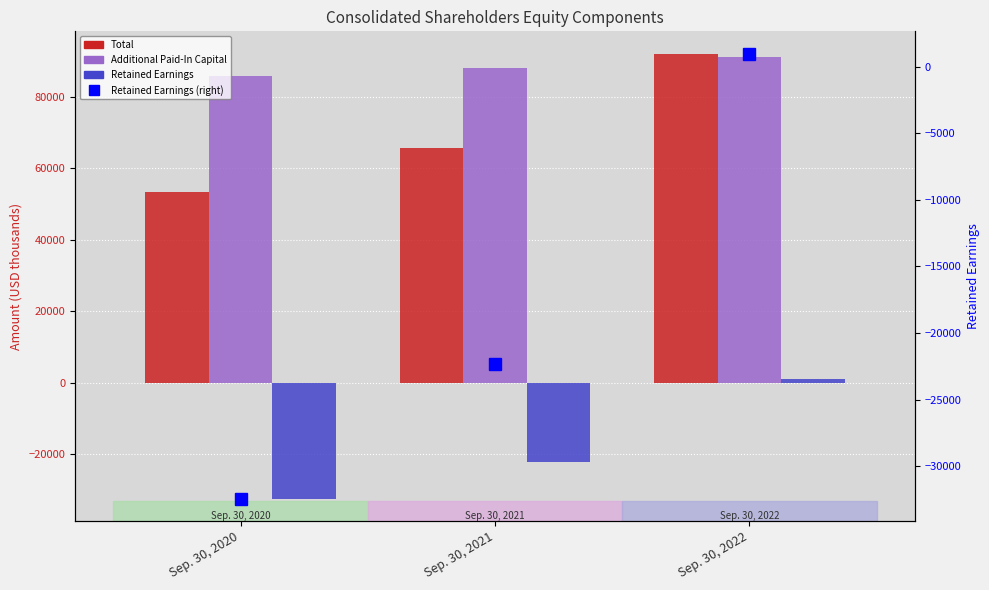

How many Retained Earnings values are between -32443 and 990?

3